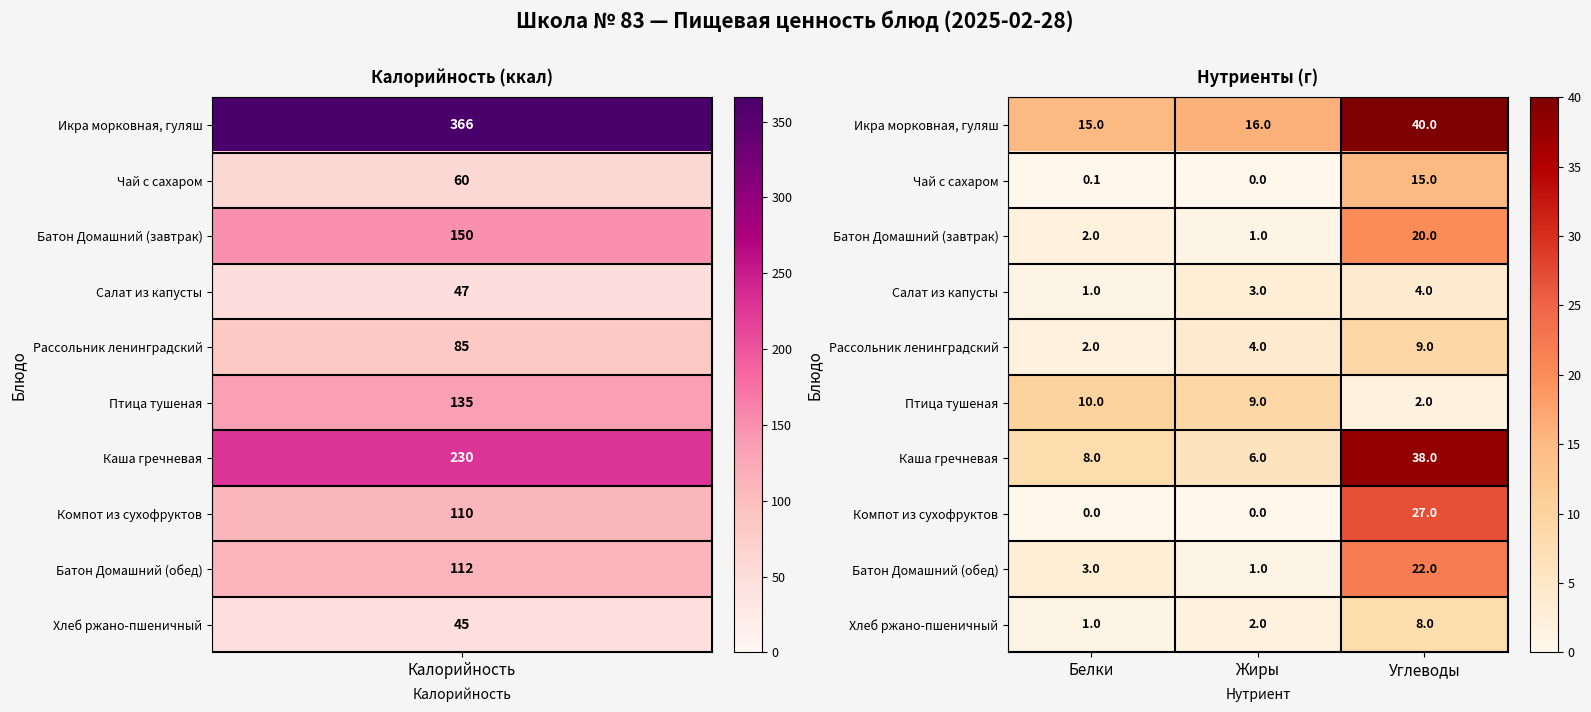

Reading left to right, extract all data points from this chart.

Икра морковная, гуляш: Белки=15.0	Жиры=16.0	Углеводы=40.0
Чай с сахаром: Белки=0.1	Жиры=0.0	Углеводы=15.0
Батон Домашний (завтрак): Белки=2.0	Жиры=1.0	Углеводы=20.0
Салат из капусты: Белки=1.0	Жиры=3.0	Углеводы=4.0
Рассольник ленинградский: Белки=2.0	Жиры=4.0	Углеводы=9.0
Птица тушеная: Белки=10.0	Жиры=9.0	Углеводы=2.0
Каша гречневая: Белки=8.0	Жиры=6.0	Углеводы=38.0
Компот из сухофруктов: Белки=0.0	Жиры=0.0	Углеводы=27.0
Батон Домашний (обед): Белки=3.0	Жиры=1.0	Углеводы=22.0
Хлеб ржано-пшеничный: Белки=1.0	Жиры=2.0	Углеводы=8.0